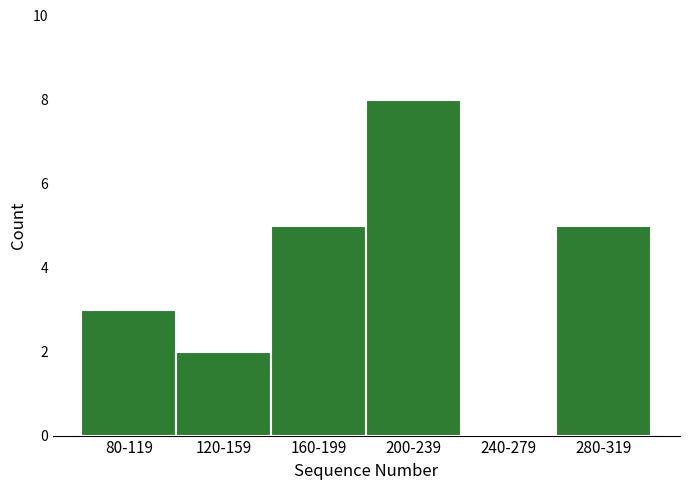

Reading right to left, list all the values displayed in this chart.

280-319=5	240-279=0	200-239=8	160-199=5	120-159=2	80-119=3